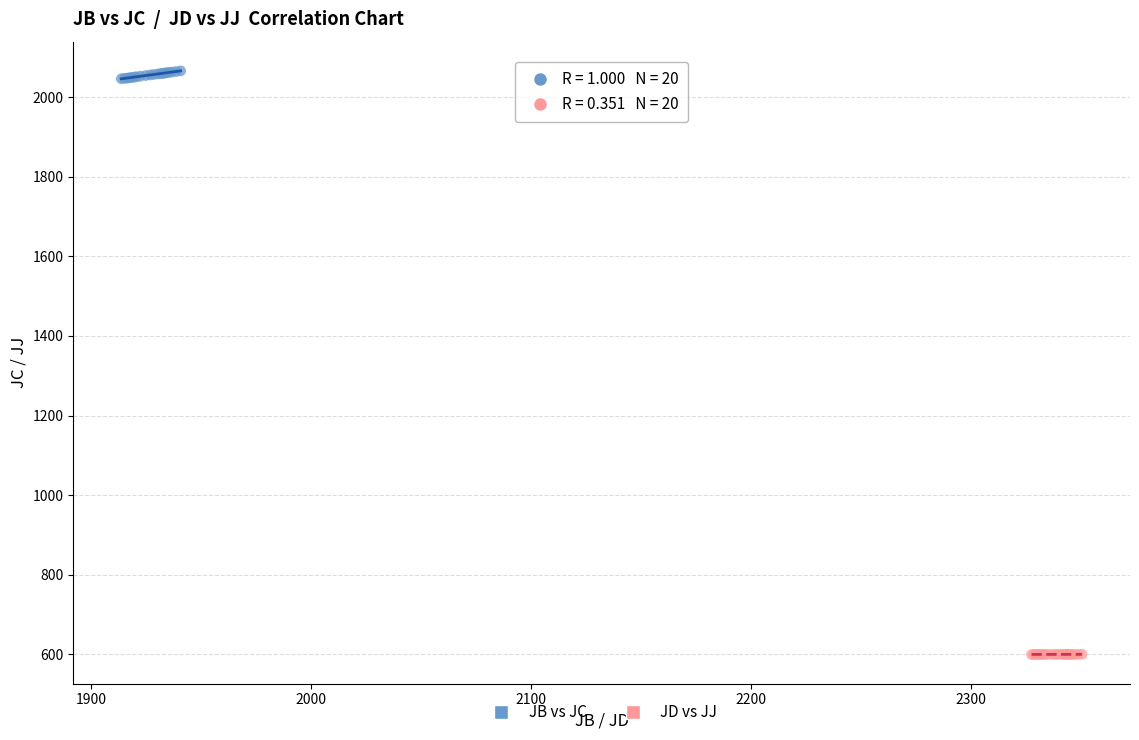

Which series reaches the maximum Y coordinate?

JB vs JC